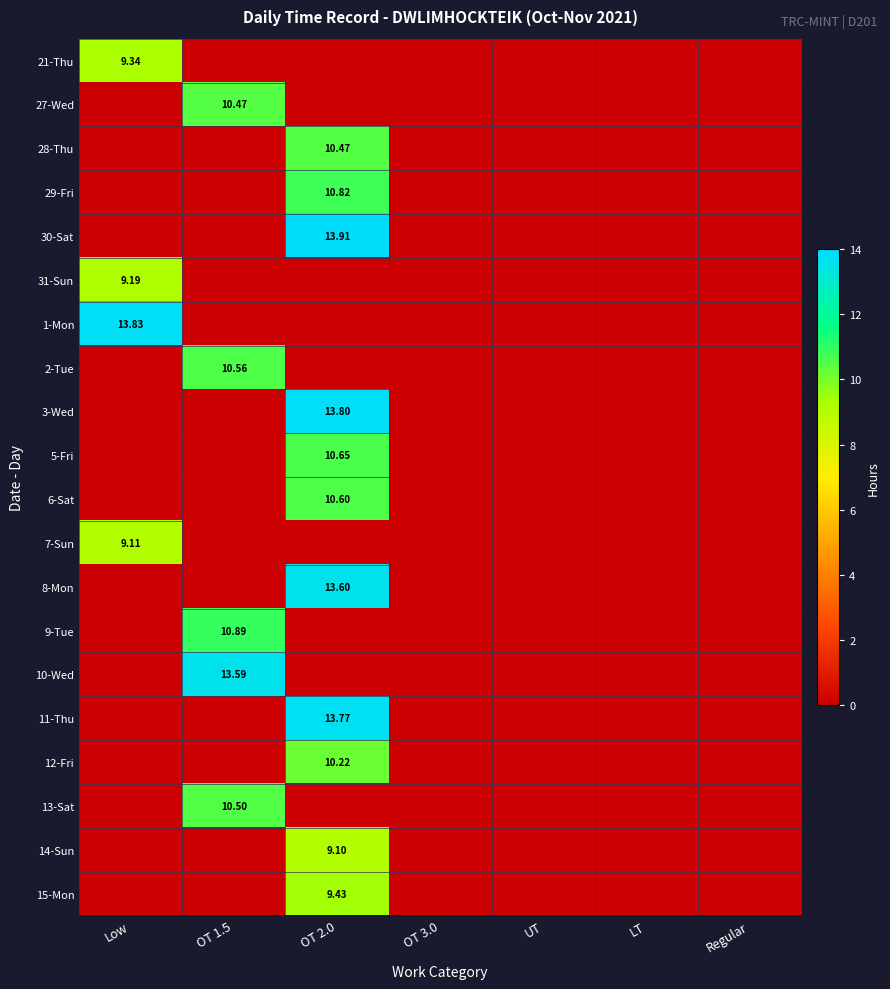

How many values in the 10-Wed series exceed 0?

1